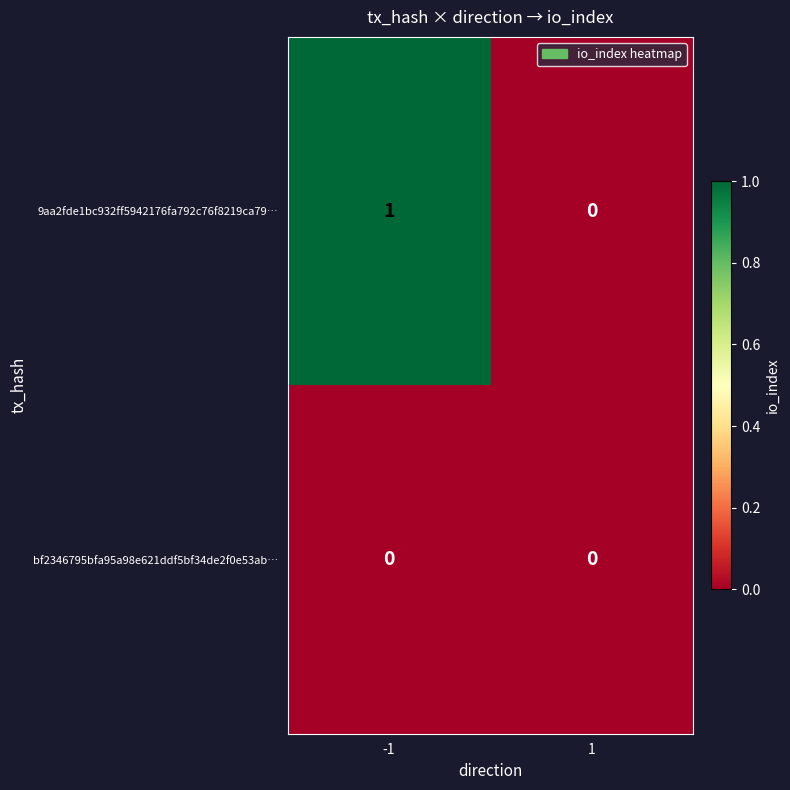

Reading right to left, list all the values displayed in this chart.

9aa2fde1bc932ff5942176fa792c76f8219ca79…: 0	1
bf2346795bfa95a98e621ddf5bf34de2f0e53ab…: 0	0